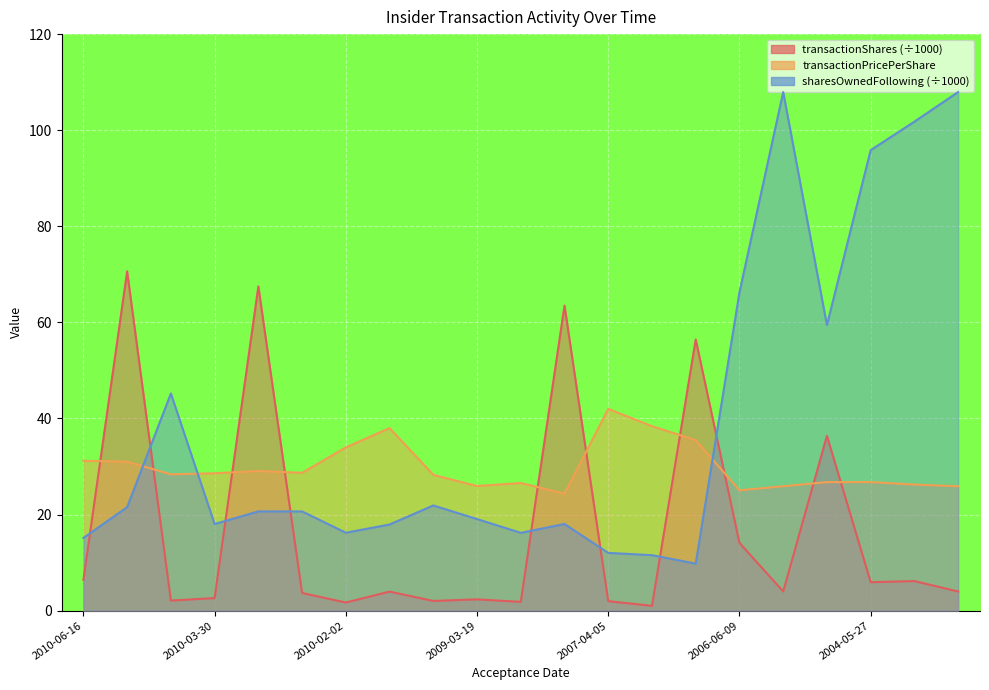

How many times do sharesOwnedFollowingTransaction and transactionShares cross each other?

8